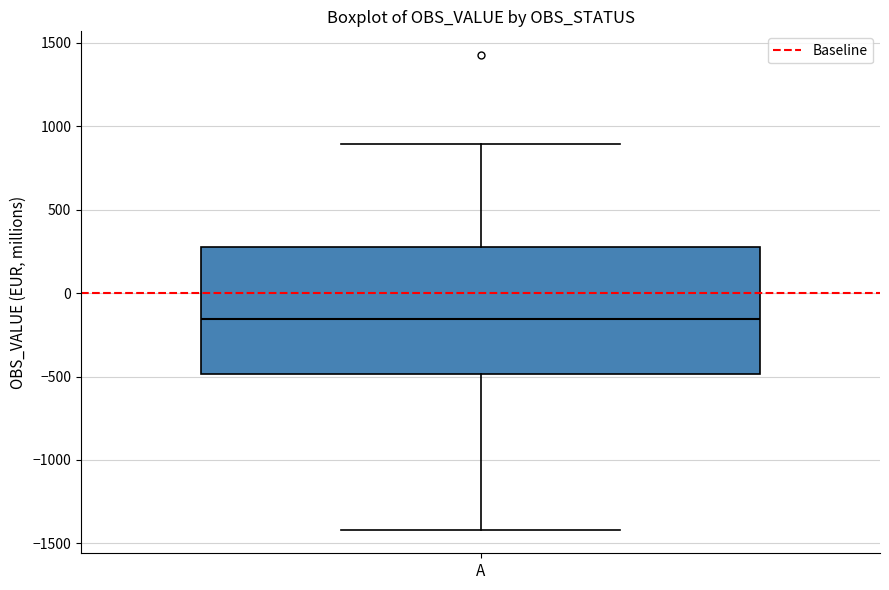

Where does the median line of the box for A sit on the y-axis? The values are not printed on the chart, so give them approximately, as read against the axis.

-150